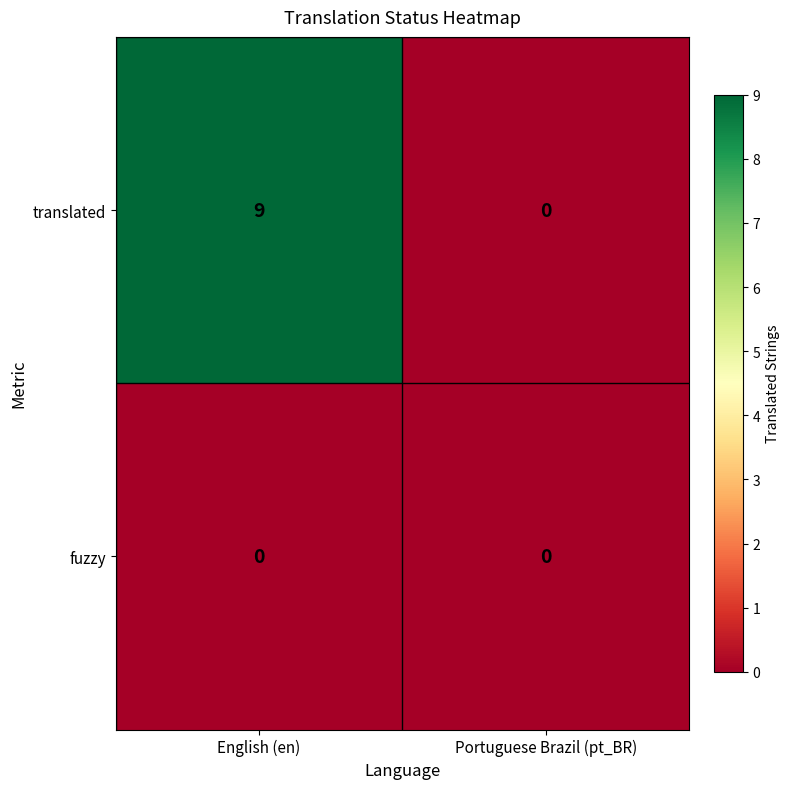

What is the greatest value displayed?

9